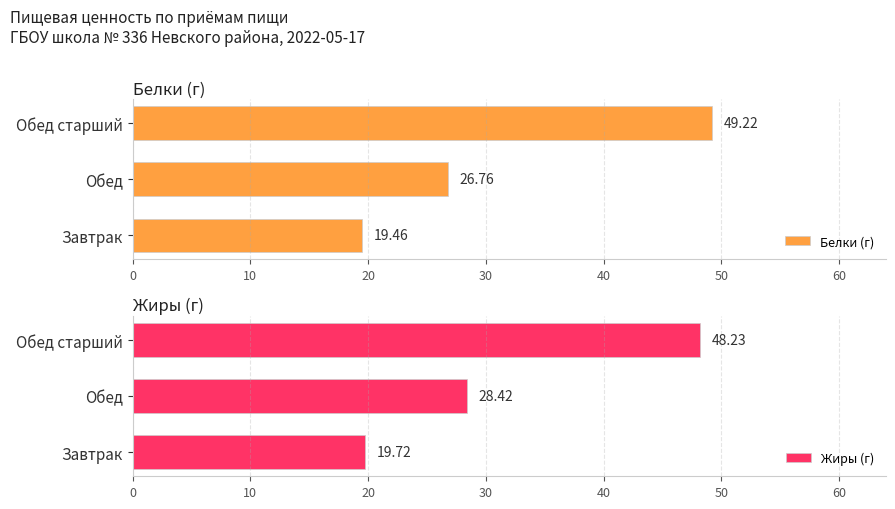

Rank the categories by Жиры (г) value from highest to lowest.

Обед старший, Обед, Завтрак